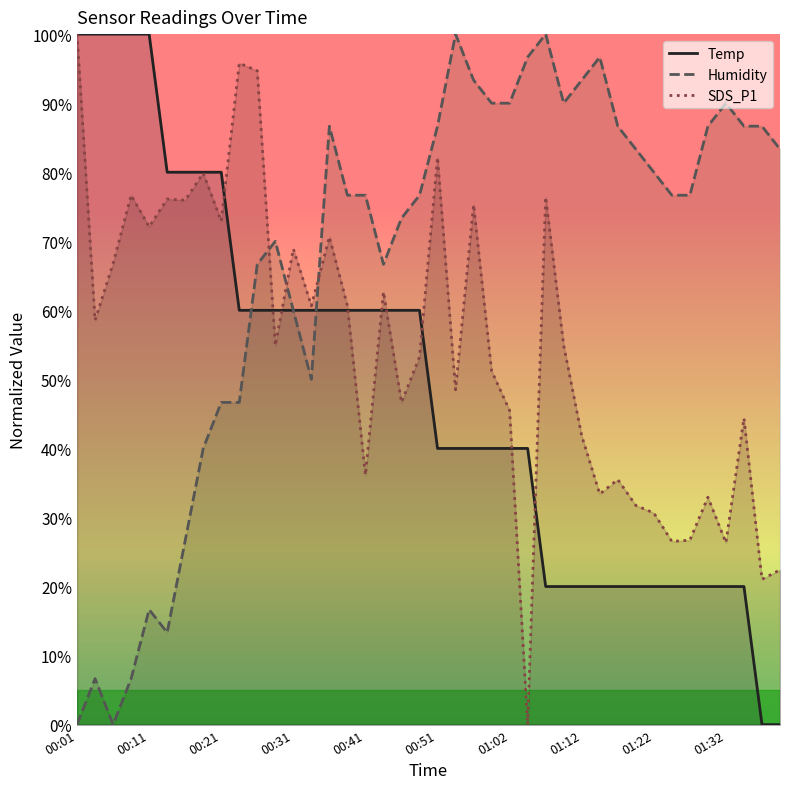

After their last crossing, which series has the higher values: Humidity or Temp?

Humidity